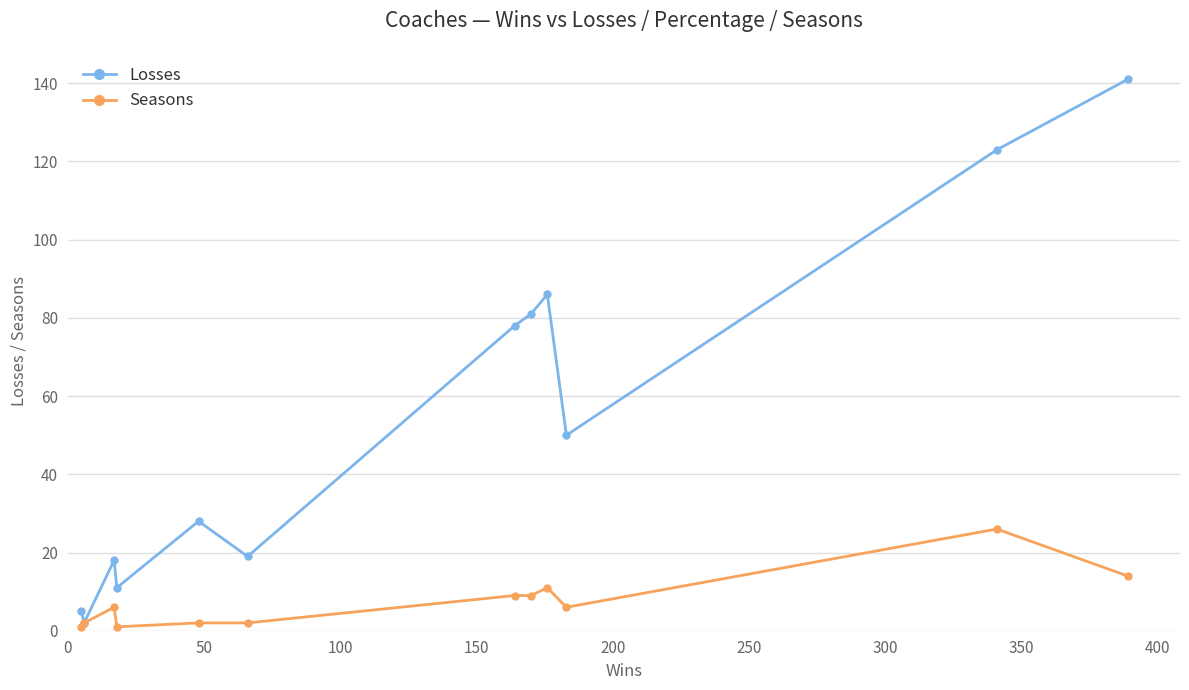

Rank the series by their maximum value, from lowest to highest.

Seasons, Losses